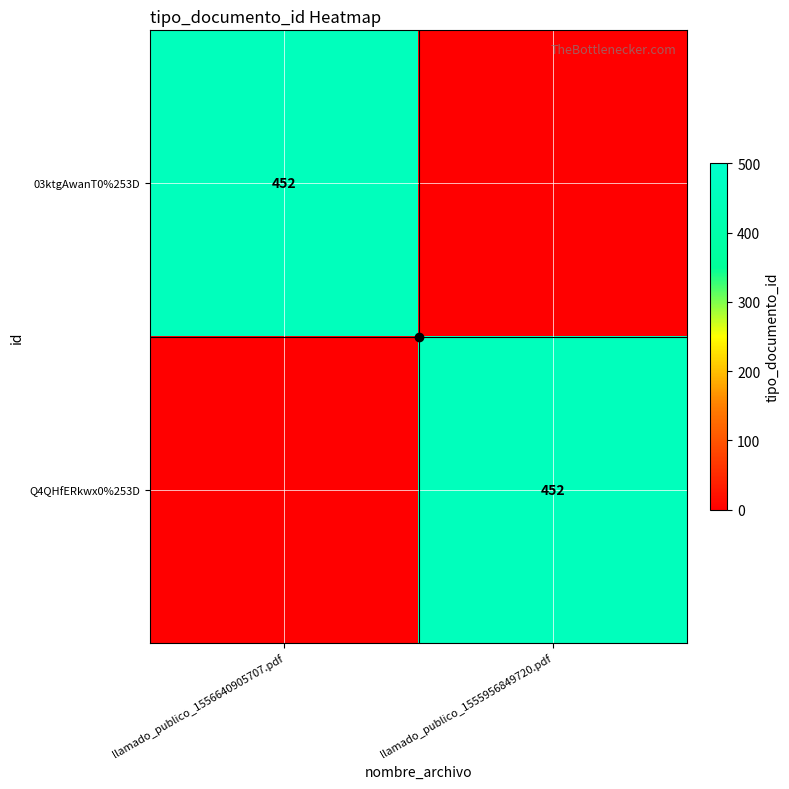

At which category is the sum across all series the highest?

llamado_publico_1556640905707.pdf